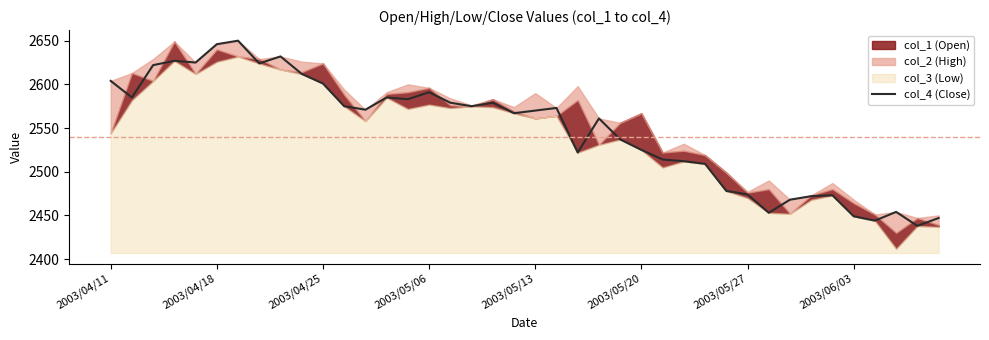

What is the highest value of the col_4 (Close) series?

2650